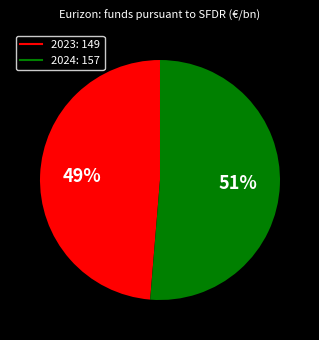

Between 2024 and 2023, which is larger?

2024